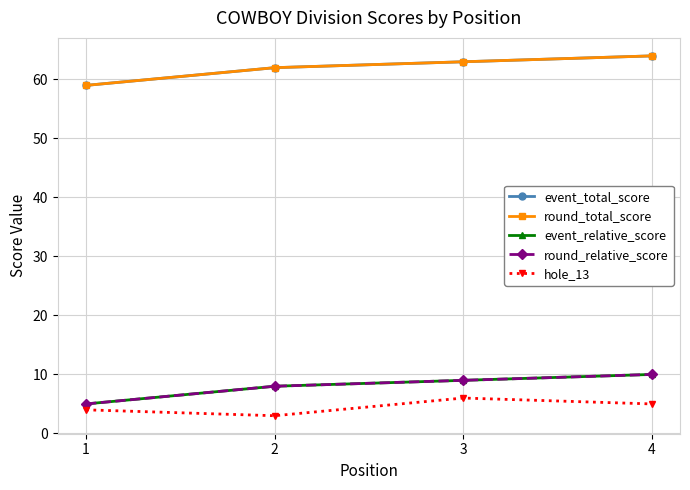

Does the chart have visible grid lines?

Yes